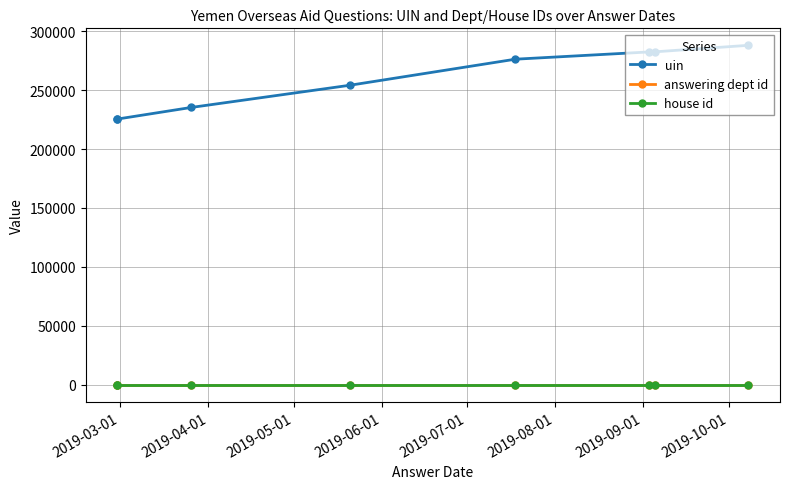

Which label corresponds to the smallest value in the chart?

2019-03-01